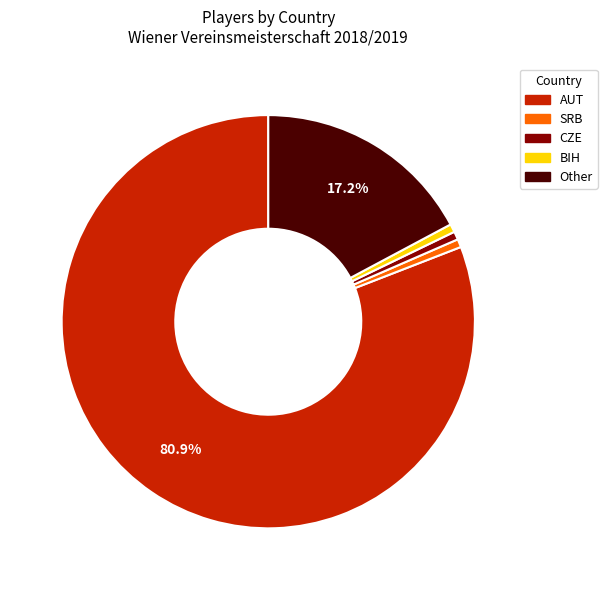

Combined, do AUT and Other account for over 50%?

Yes